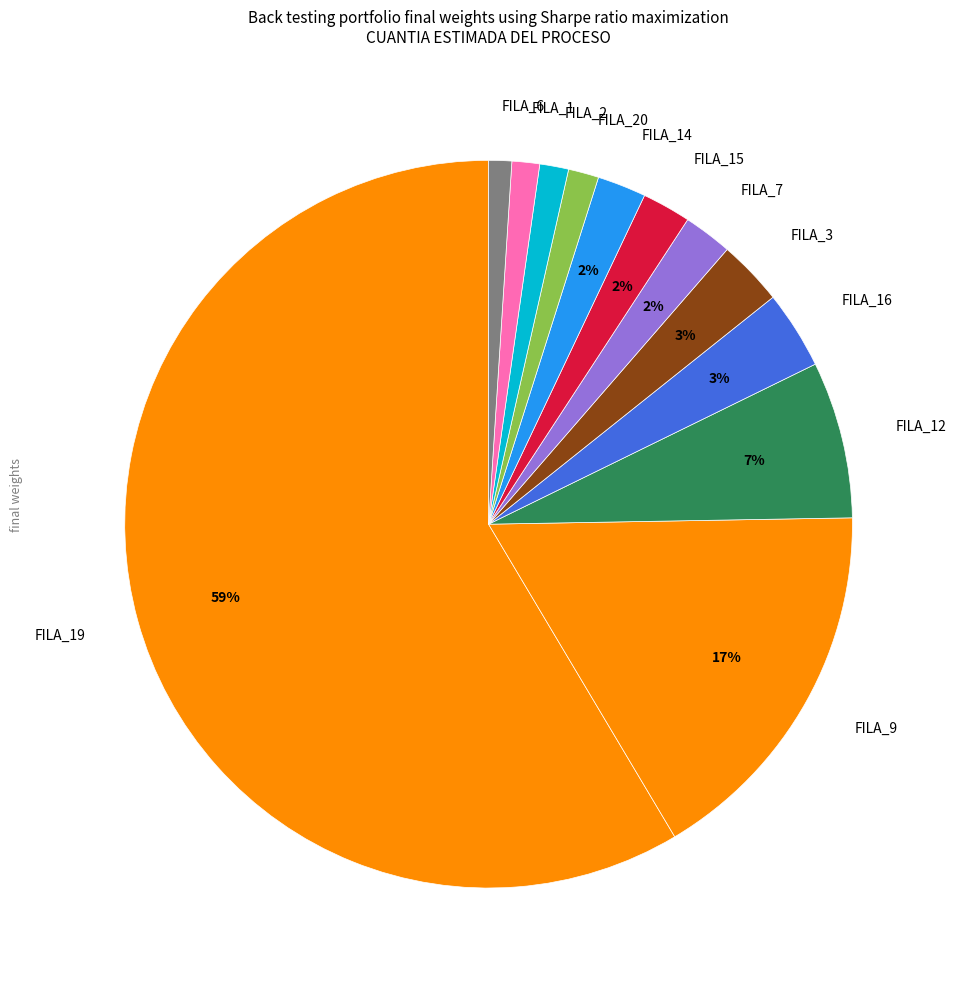

Is there any slice that represents more than half of the pie?

Yes